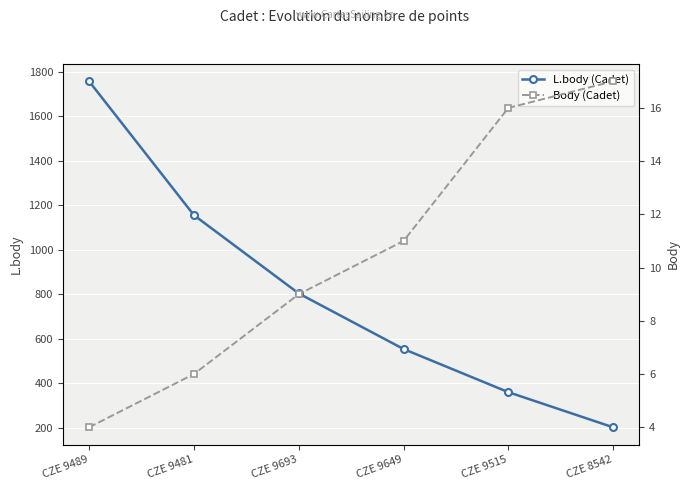

The value of L.body (Cadet) at CZE 8542 is 134. True or false?

False